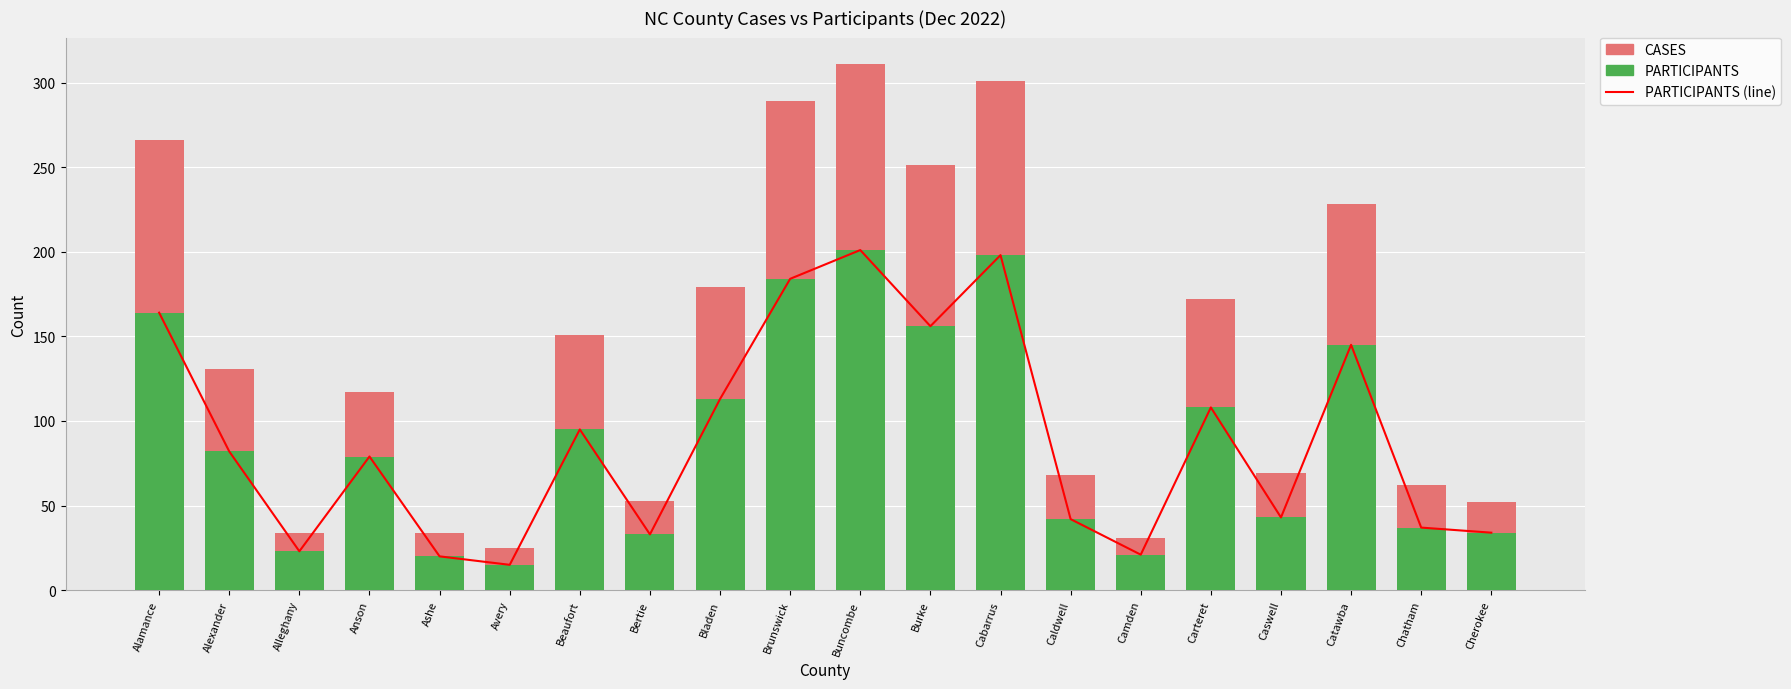

The CASES series shows 94 at Carteret. True or false?

False